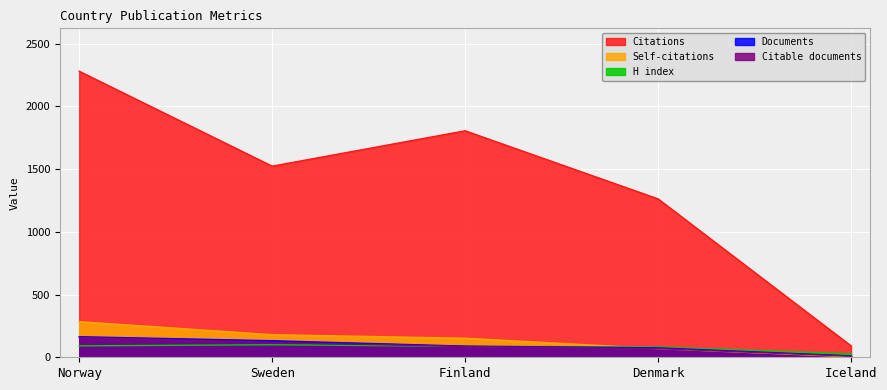

What are all the series names shown in the legend?

Citations, Self-citations, H index, Documents, Citable documents